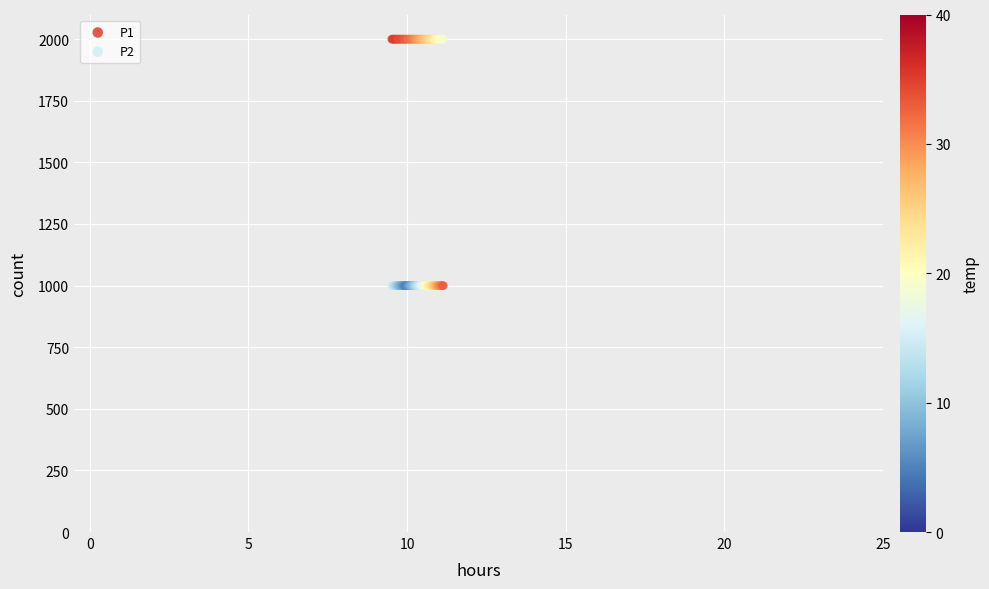

What are all the series names shown in the legend?

P1, P2